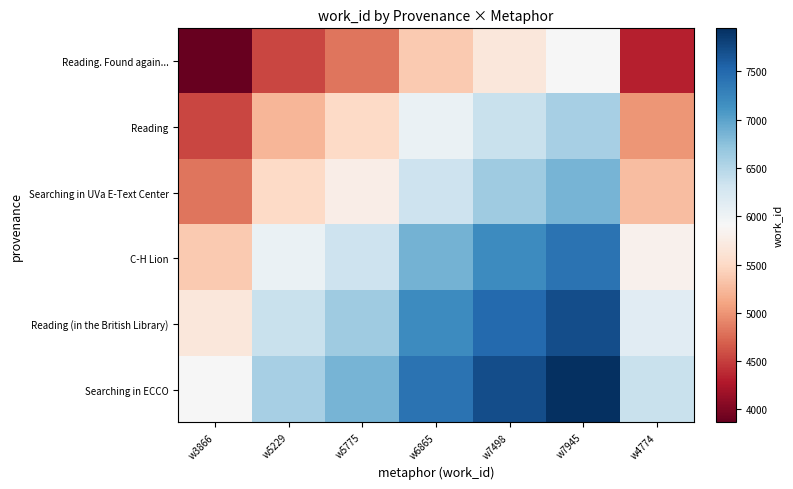

What is the greatest value displayed?

7945.0